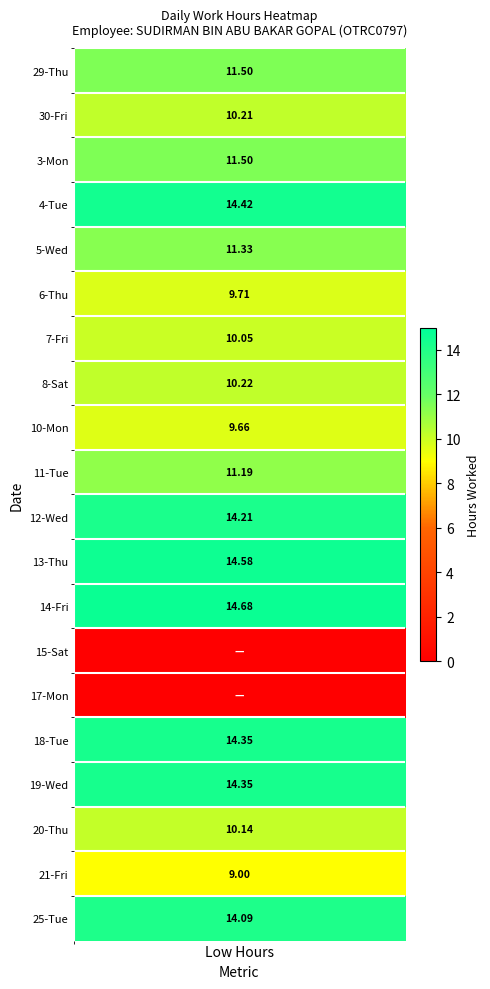

Which series has the largest range (max minus min)?

14-Fri